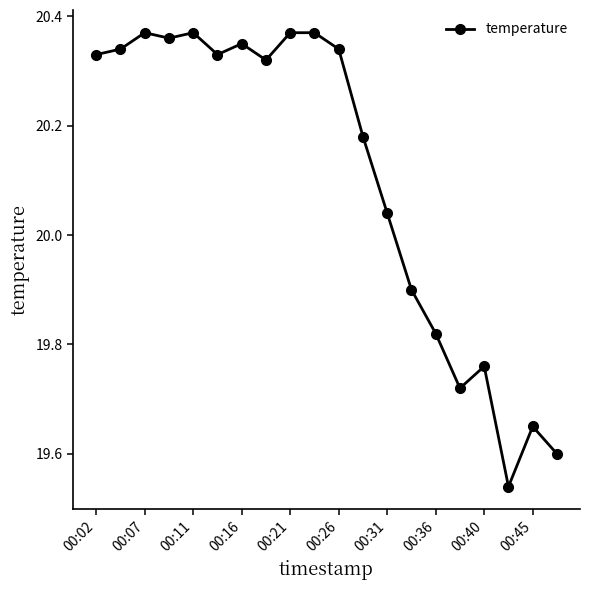

How many categories are shown in the chart?

20